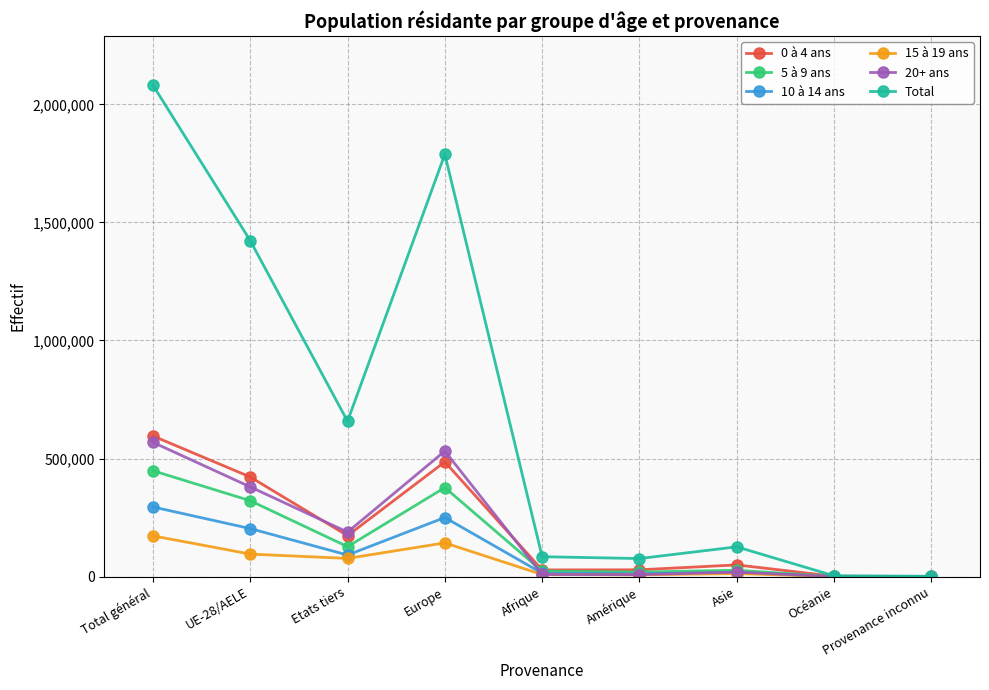

Is it true that Total equals 76680 at Amérique?

True